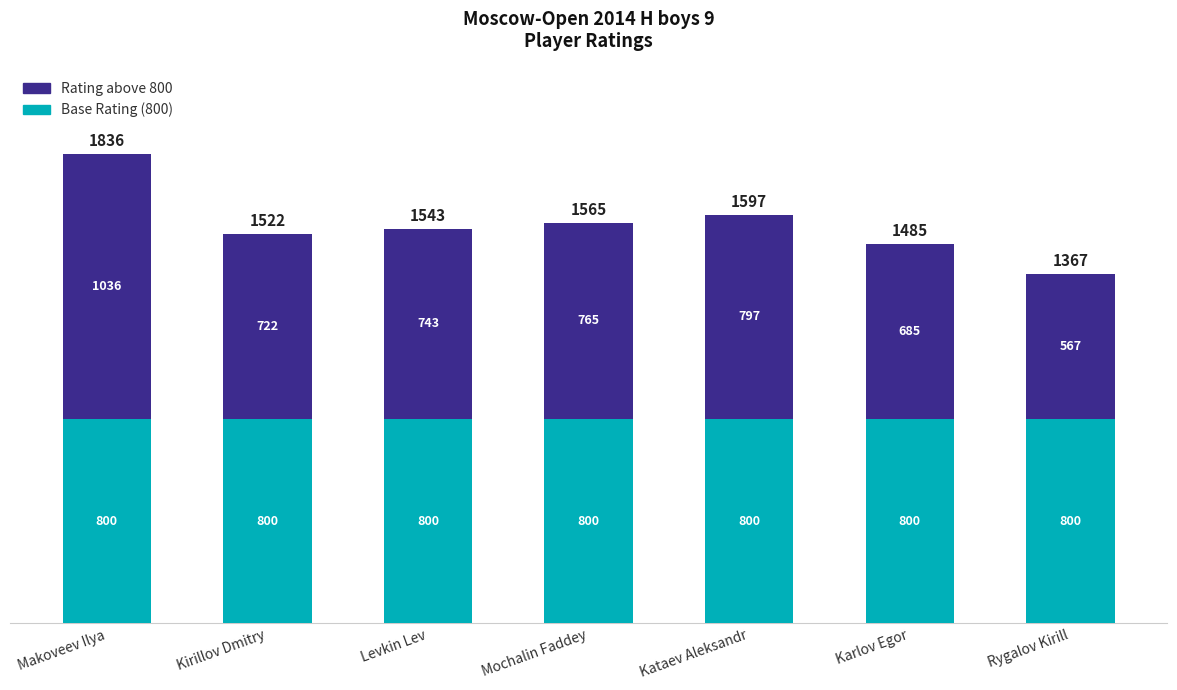

What value does the Base Rating (800) series have at Makoveev Ilya?

800